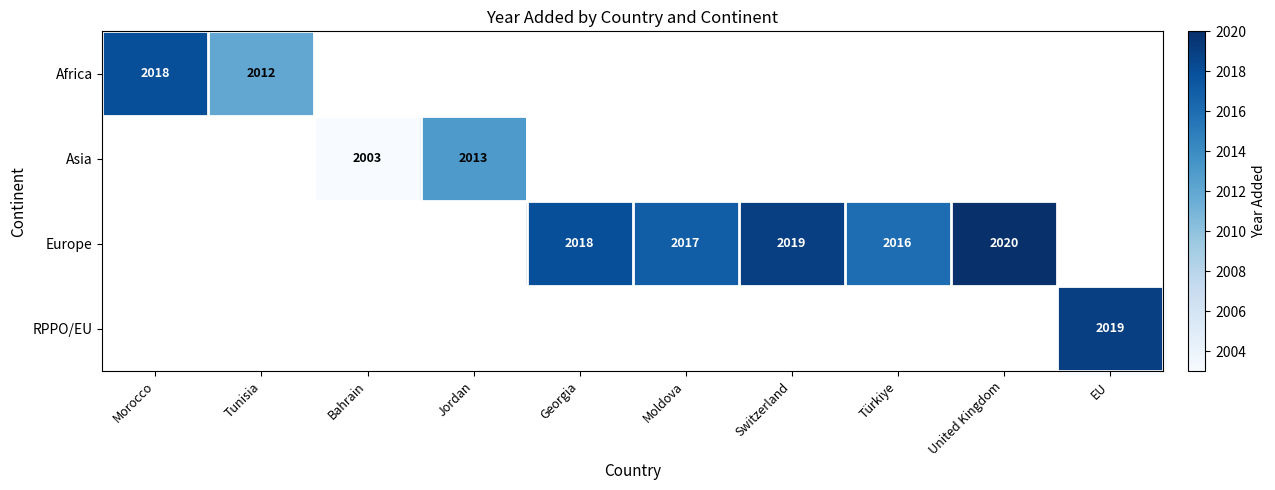

Is it true that Europe equals 833 at United Kingdom?

False